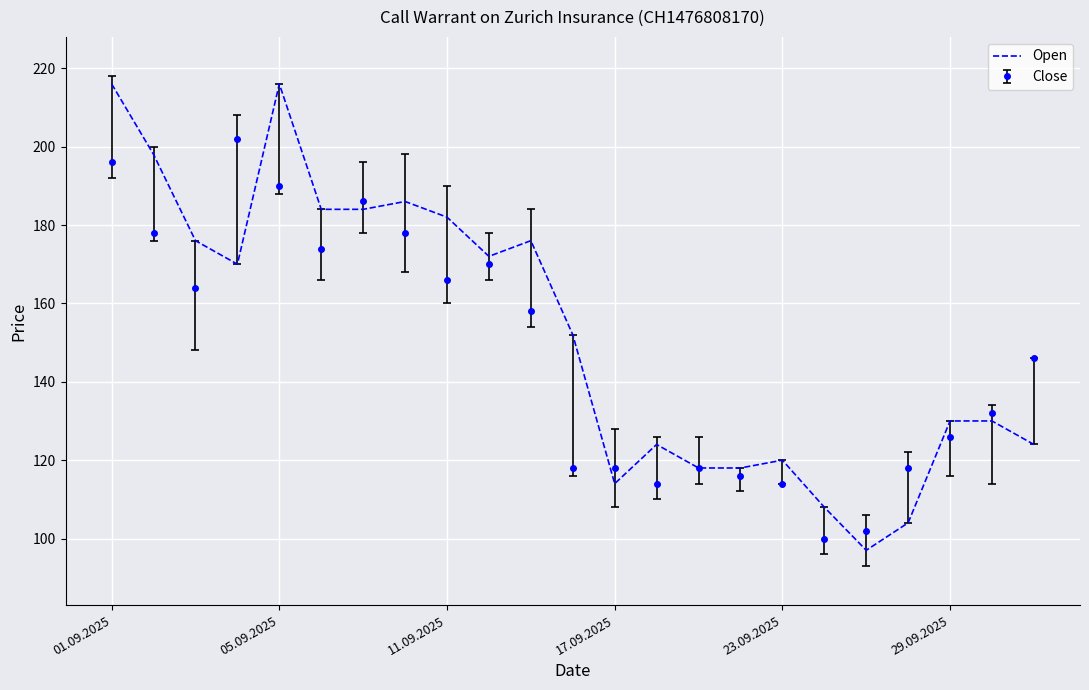

What is the smallest value displayed?

97